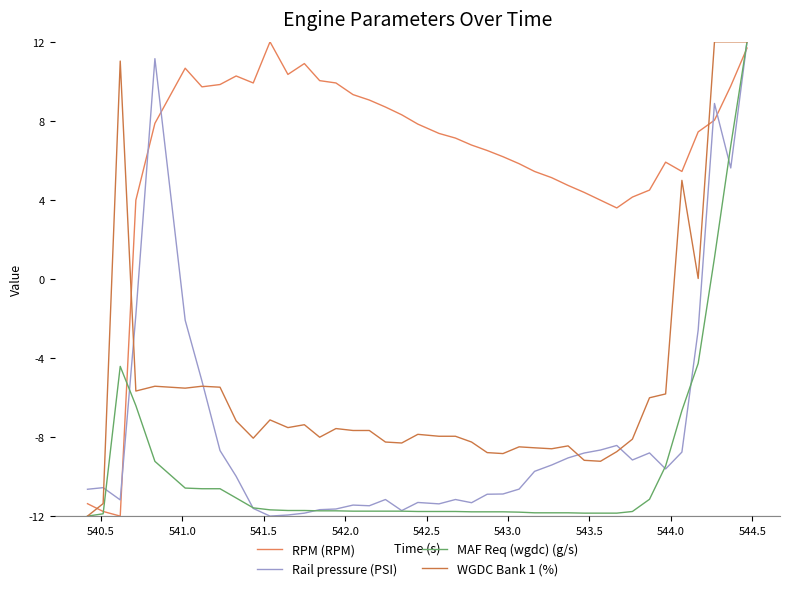

Does the chart display data point markers on the line(s)?

No